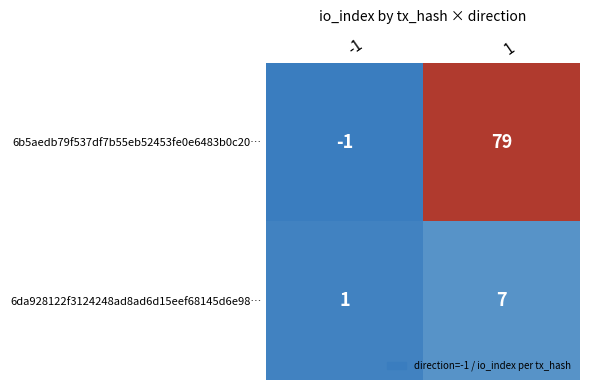

What is the spread (max minus min) of values at -1?

2